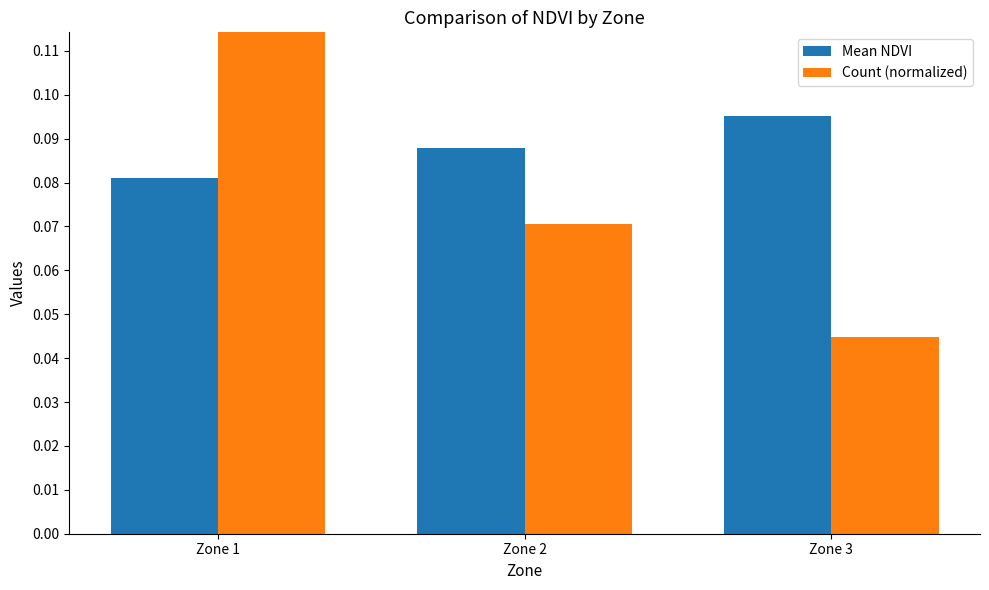

Does the chart contain stacked bars?

No